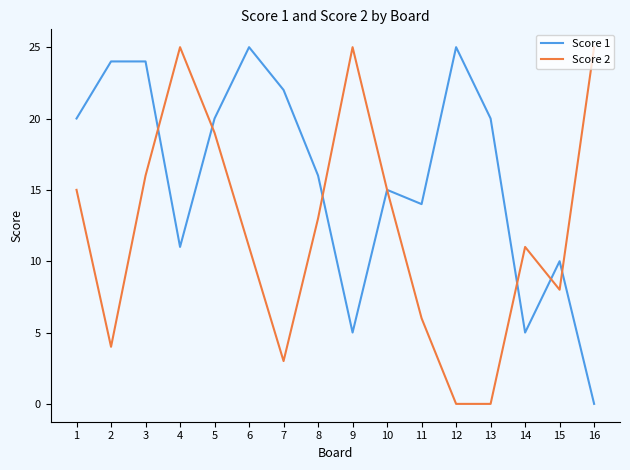

What is the difference between the second highest and second lowest values in the Score 1 series?

20